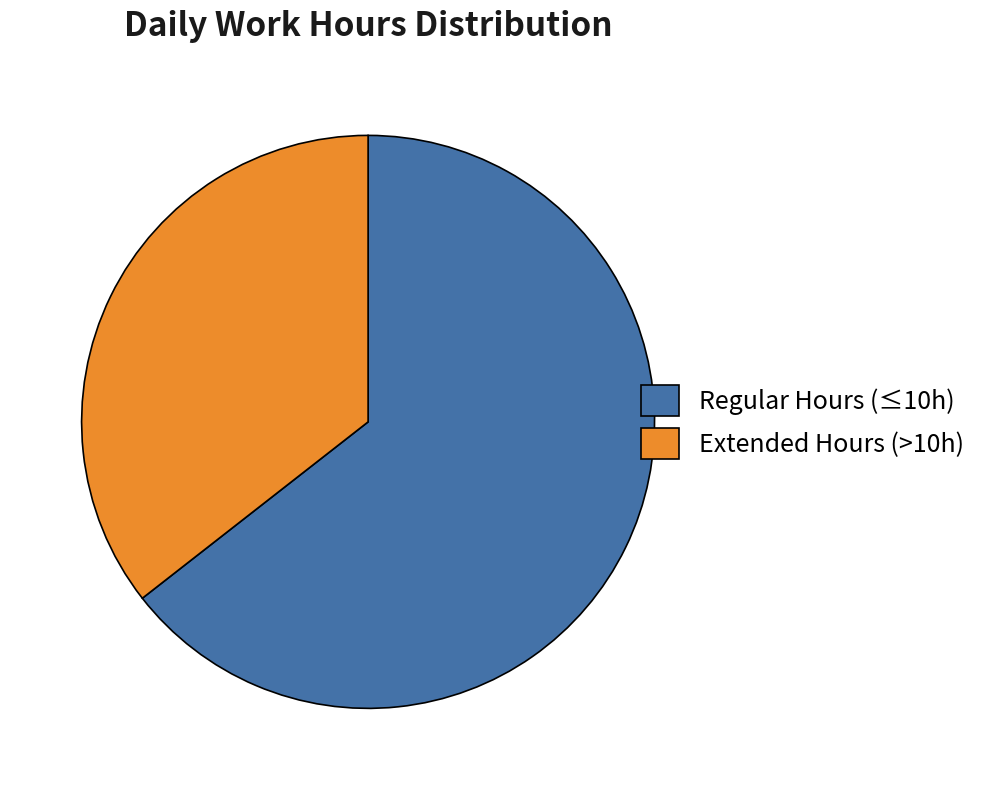

Between Extended Hours (>10h) and Regular Hours (≤10h), which is larger?

Regular Hours (≤10h)